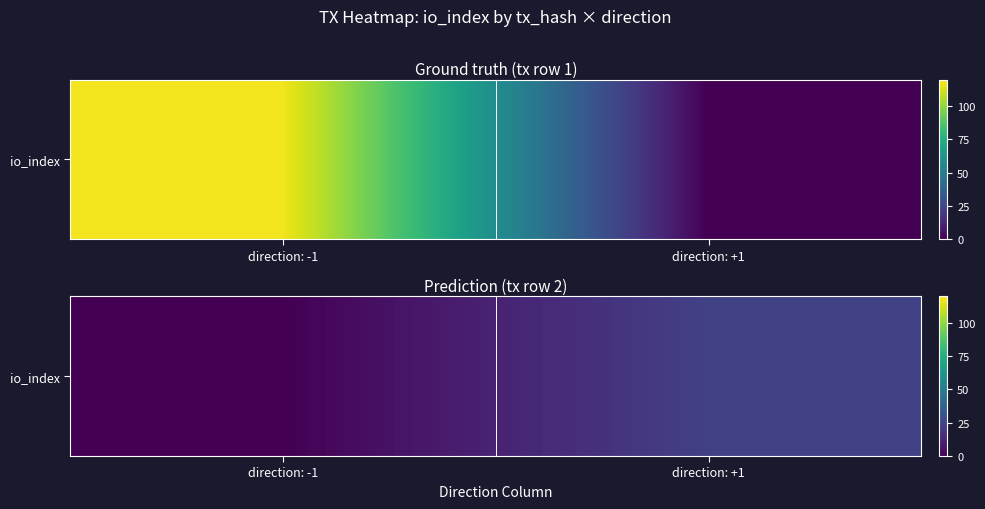

The value at direction: +1 is 41. True or false?

False